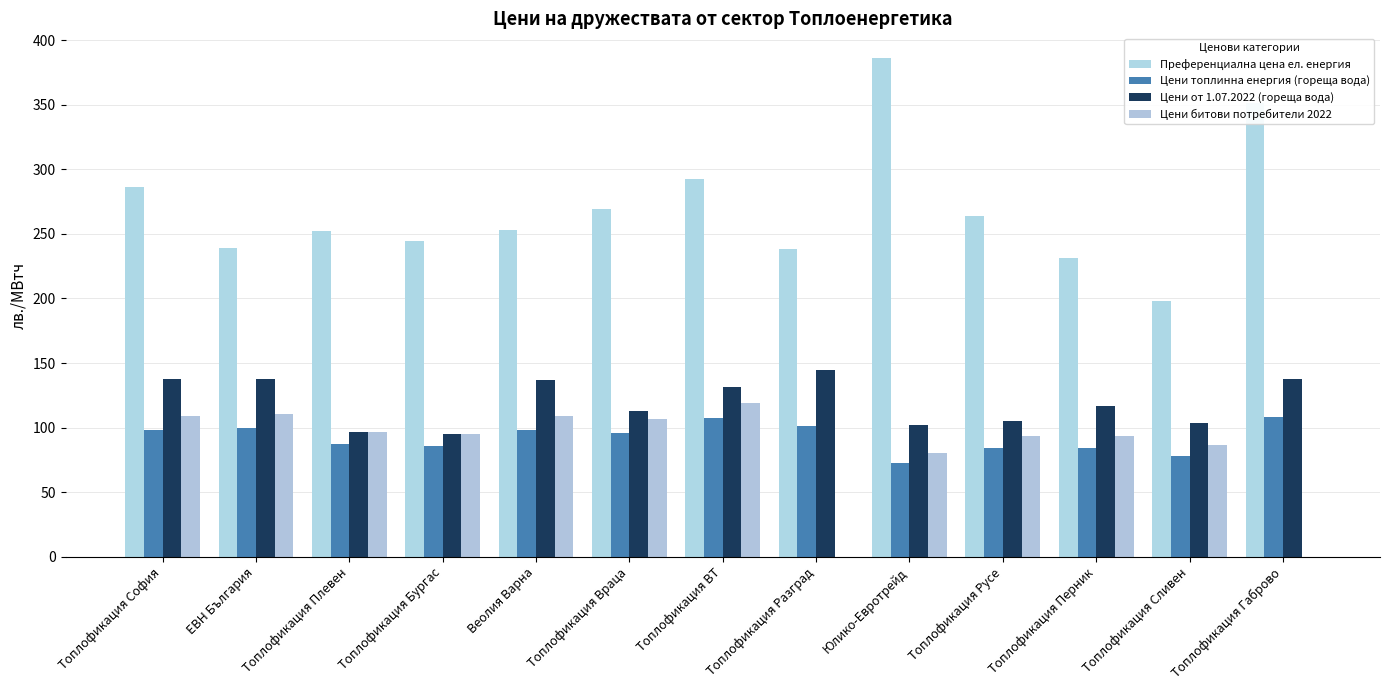

Is the value of Цени топлинна енергия (гореща вода) at ЕВН България greater than the value of Цени битови потребители 2022 at Топлофикация Габрово?

Yes